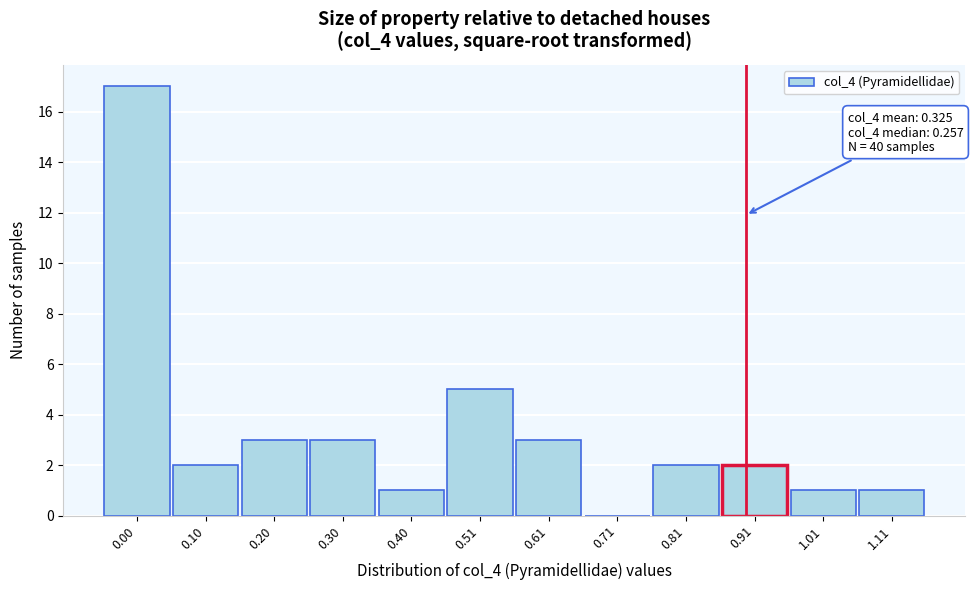

Reading left to right, extract all data points from this chart.

0.00=17	0.10=2	0.20=3	0.30=3	0.40=1	0.51=5	0.61=3	0.71=0	0.81=2	0.91=2	1.01=1	1.11=1